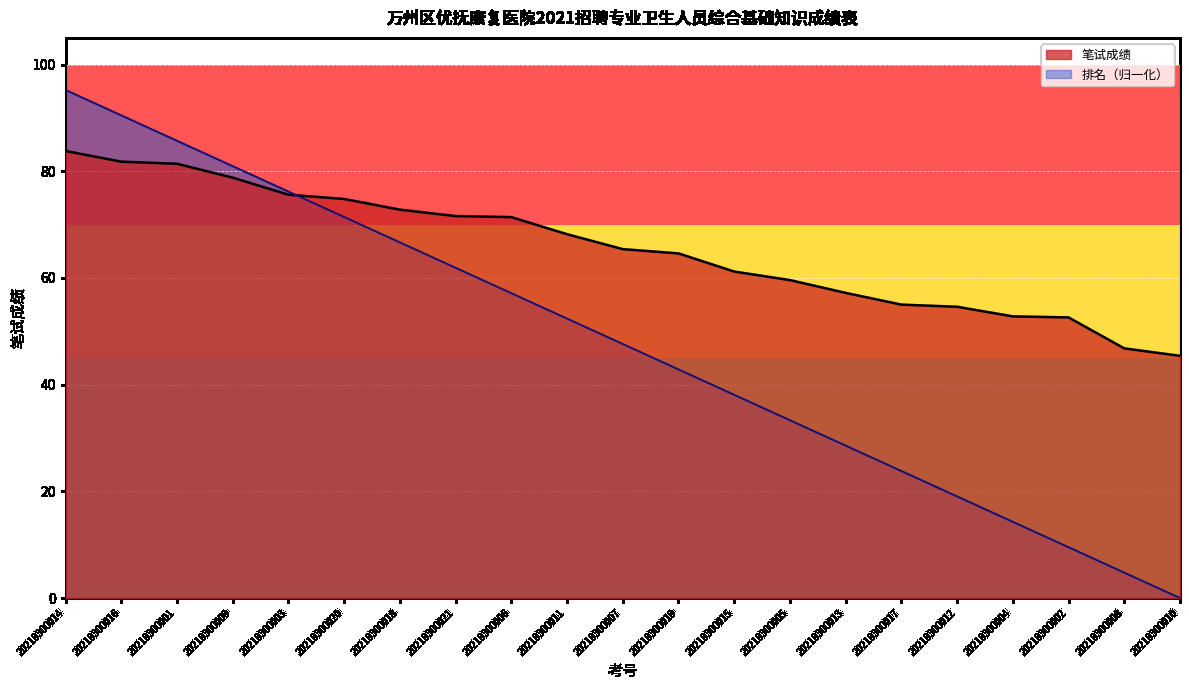

How many lines are shown in the chart?

2